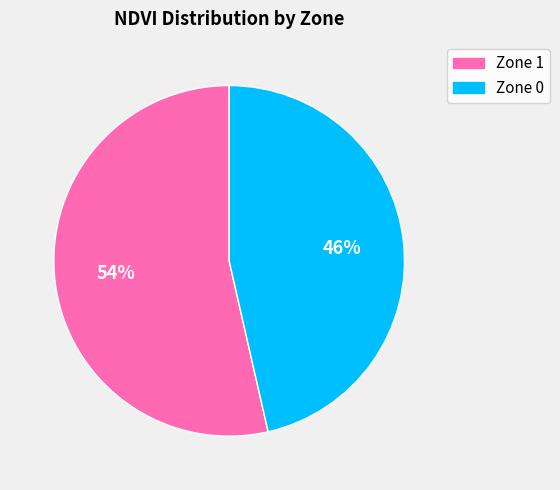

Which slice is the smallest?

Zone 0